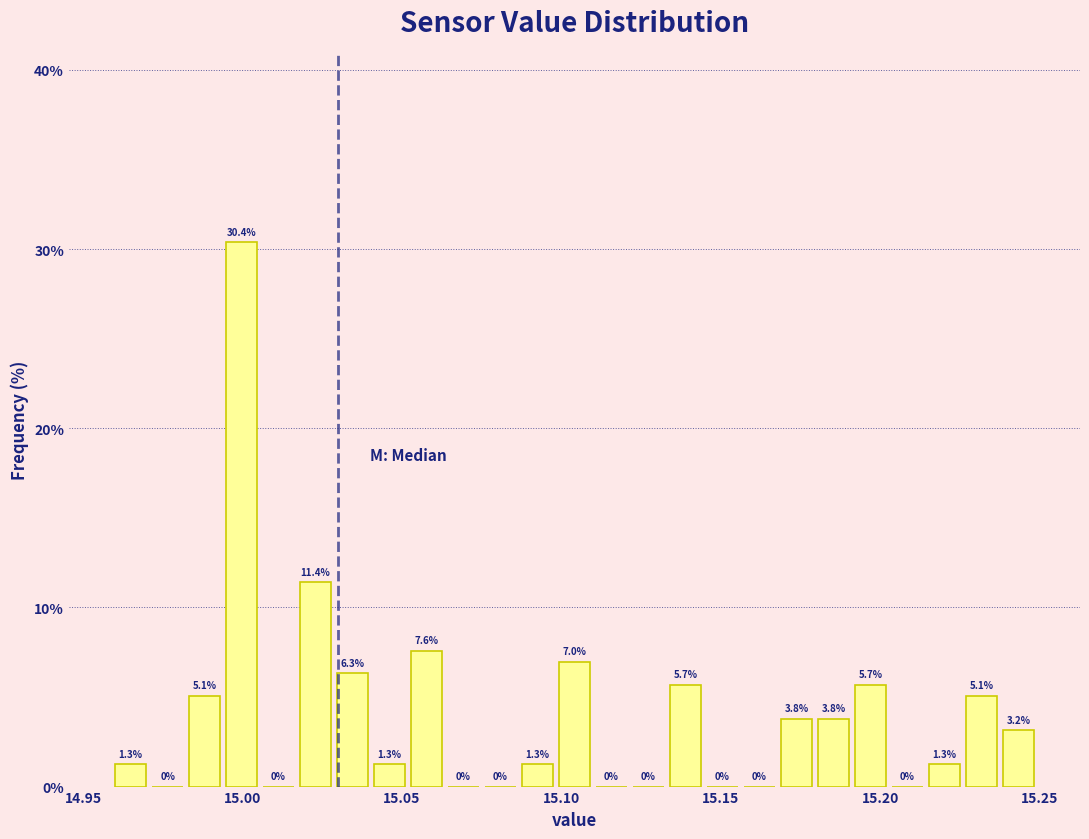

Around what value on the x-axis is the tallest bar? Give the approximate position of its centre, as read against the axis.

15.000